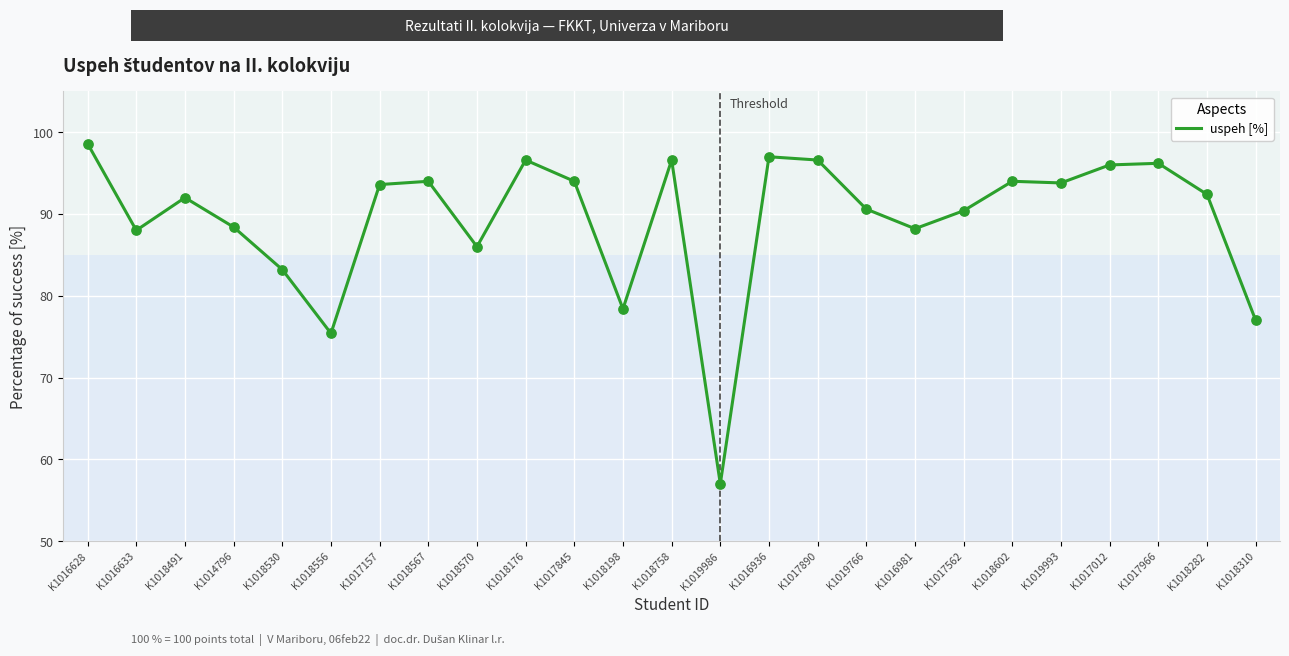

What is the ratio of the value at K1018176 to the value at K1018567?

1.0